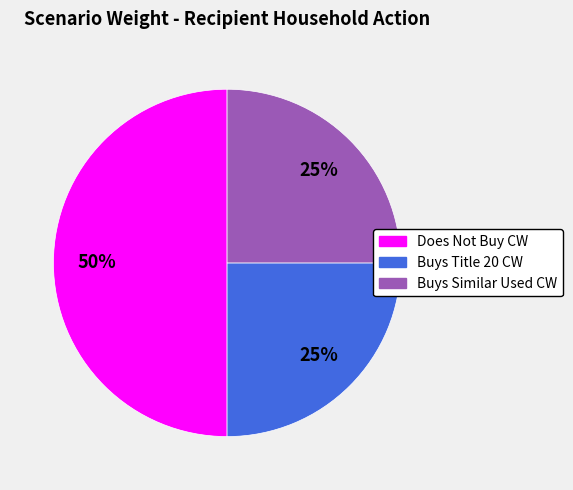

What percentage is the Buys Similar Used CW slice, to the nearest percent?

25%